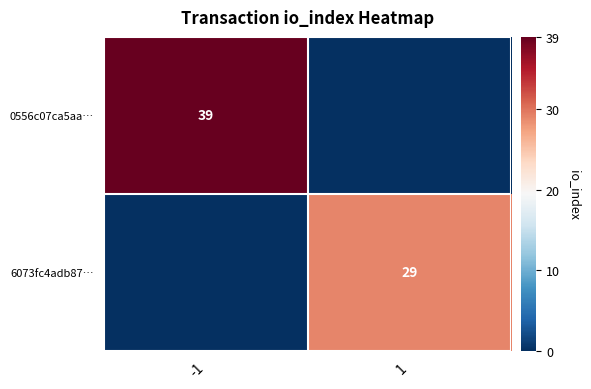

Is the value of 0556c07ca5aa… at -1 greater than the value of 6073fc4adb87… at 1?

Yes